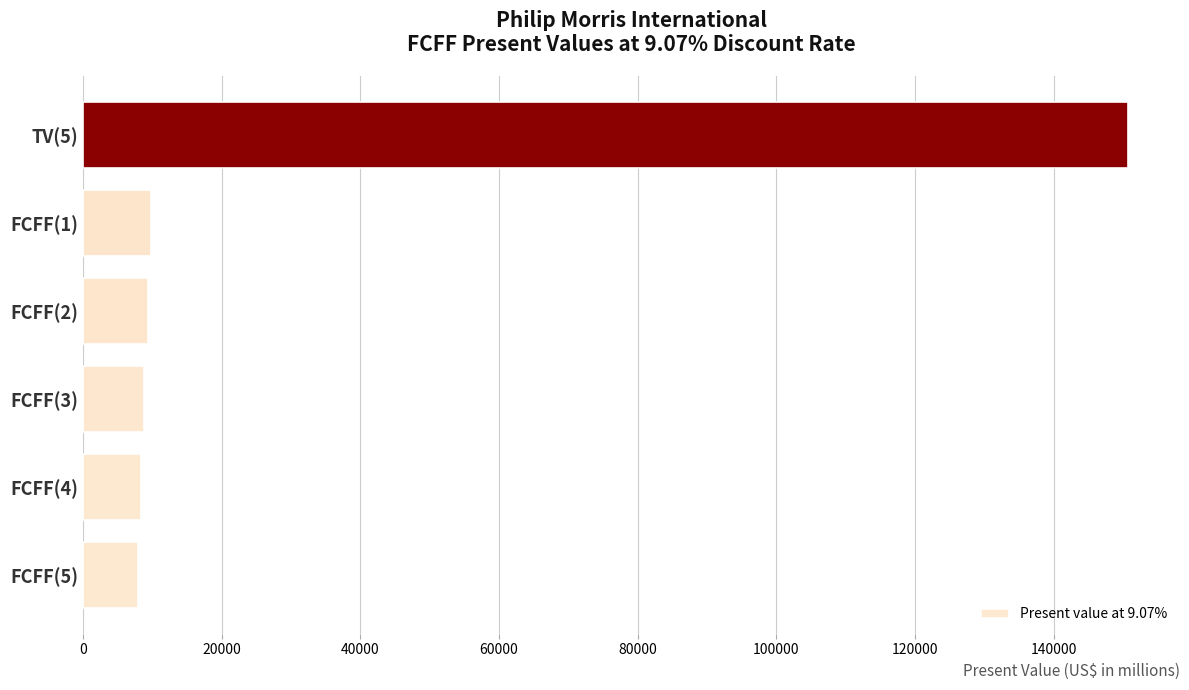

What is the ratio of the value at FCFF(5) to the value at FCFF(3)?

0.9